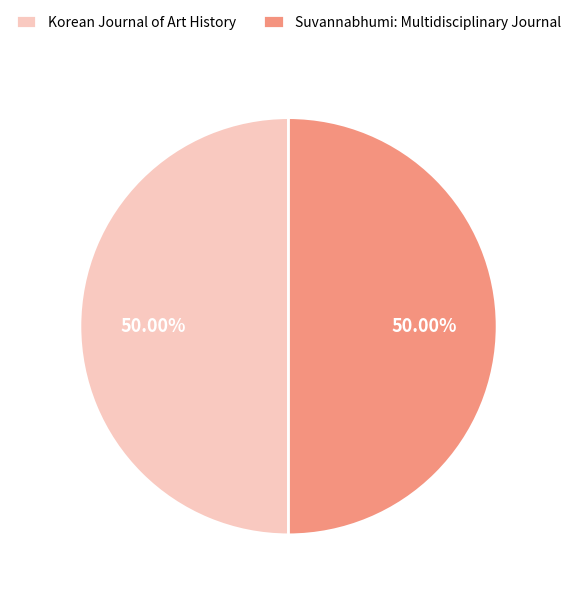

To the nearest percent, what is the combined percentage of Korean Journal of Art History and Suvannabhumi: Multidisciplinary Journal?

100%